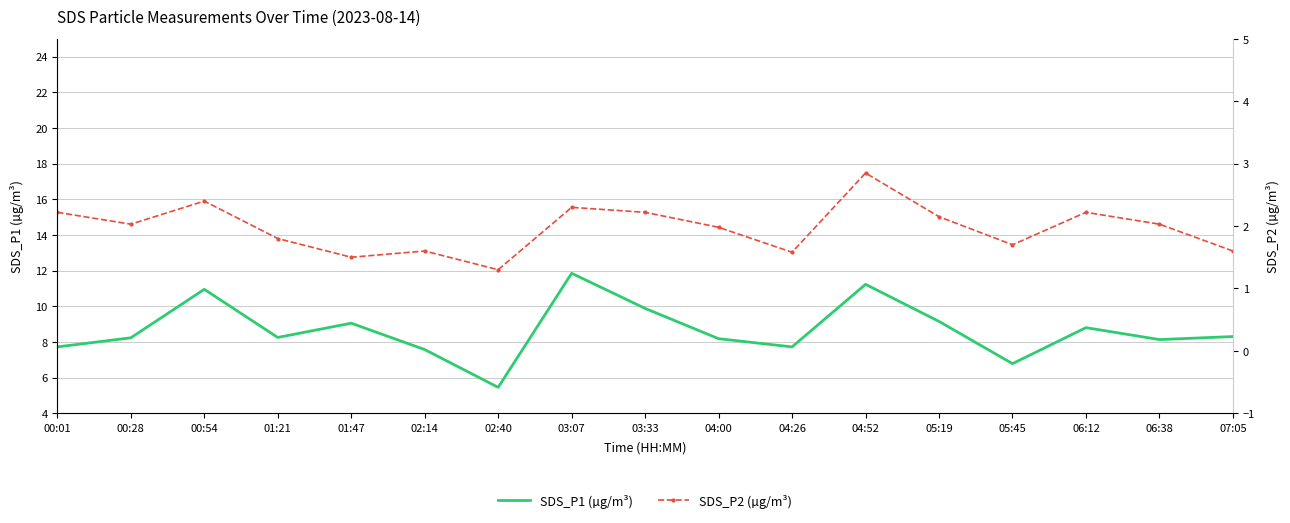

True or false: SDS_P2 (µg/m³) and SDS_P1 (µg/m³) cross at least once.

False